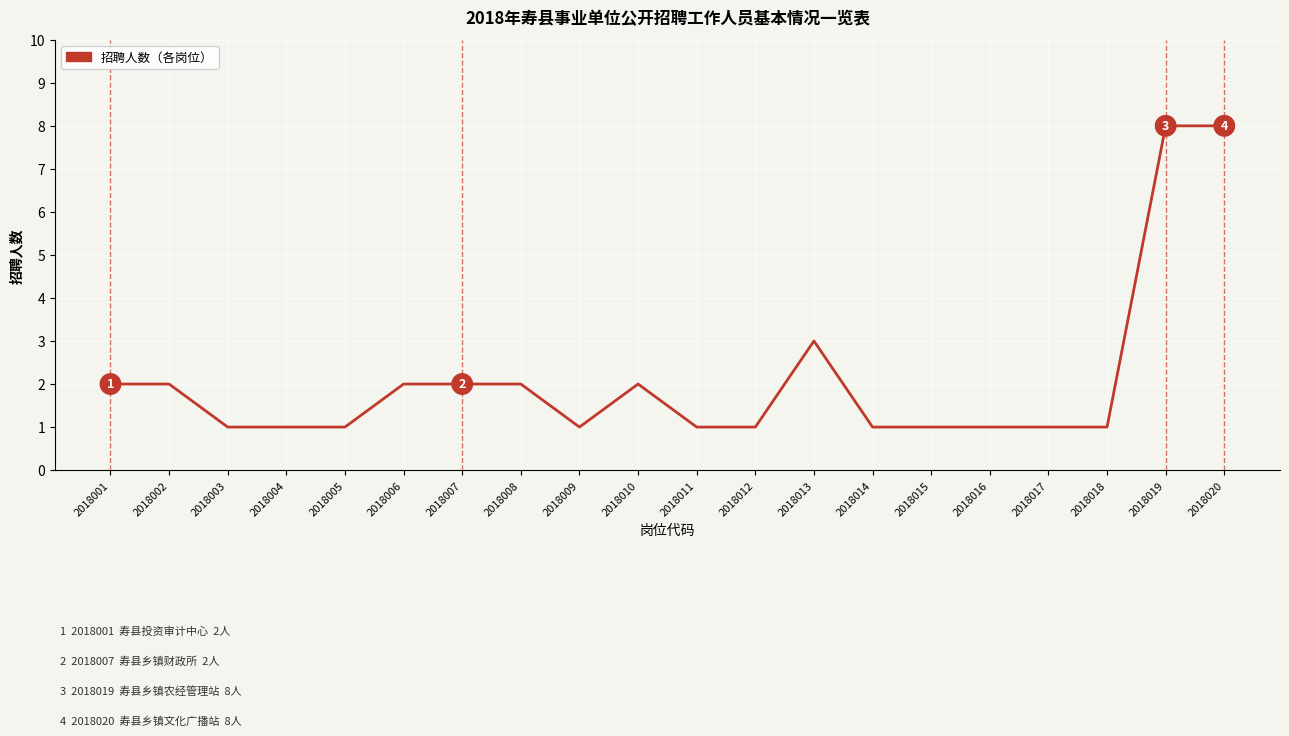

What is the greatest value displayed?

8